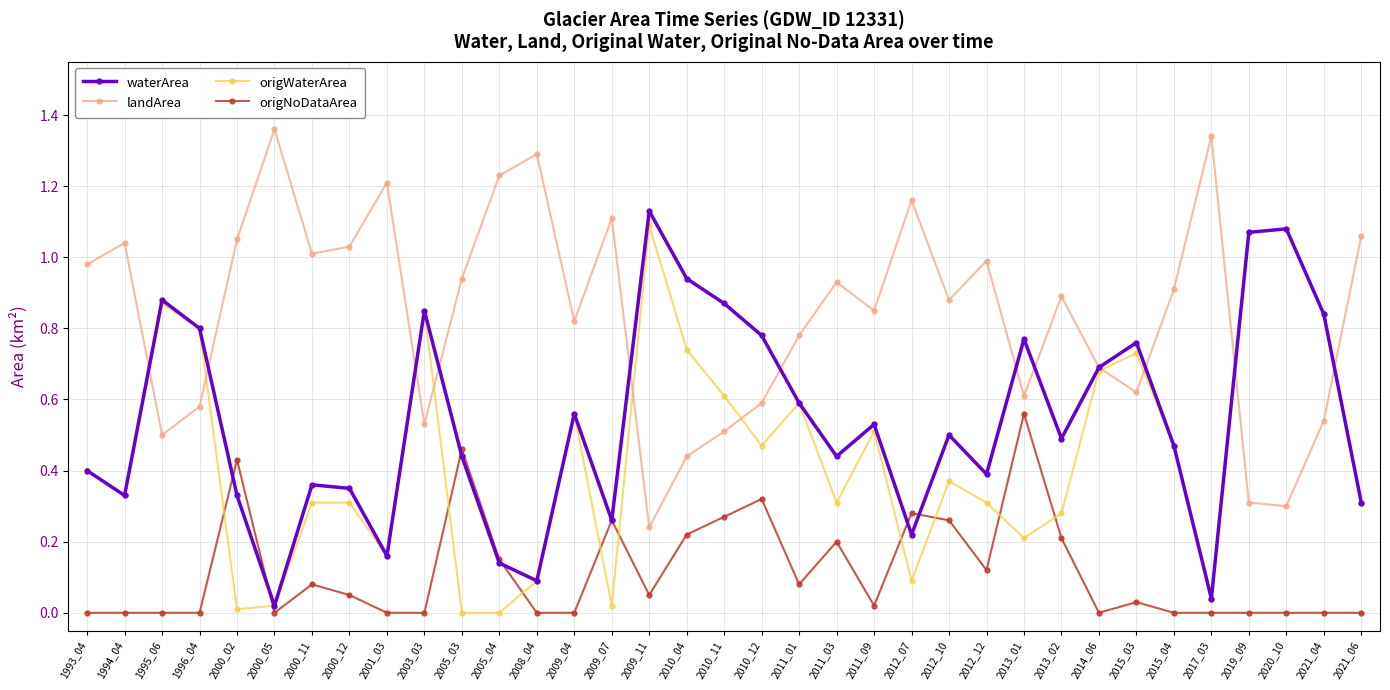

Where do waterArea and origNoDataArea first cross each other?

1996_04 and 2000_02